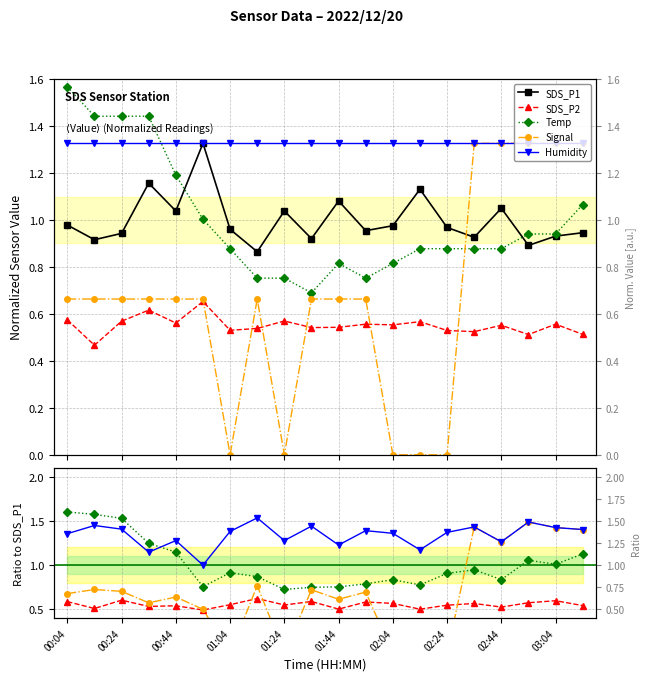

True or false: SDS_P1 and SDS_P2 intersect in this chart.

False